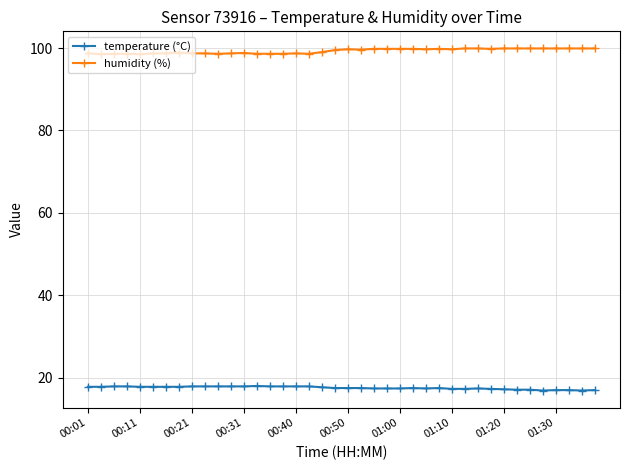

At how many categories does at least one series exceed 41?

40